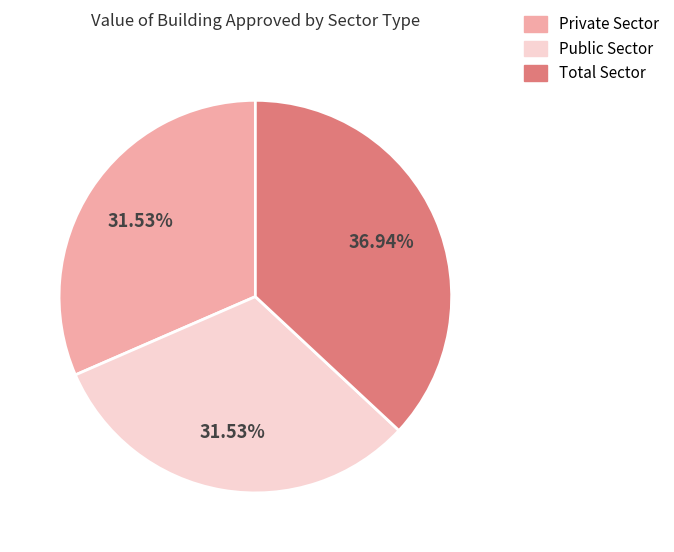

Does Private Sector represent more than half of the total?

No